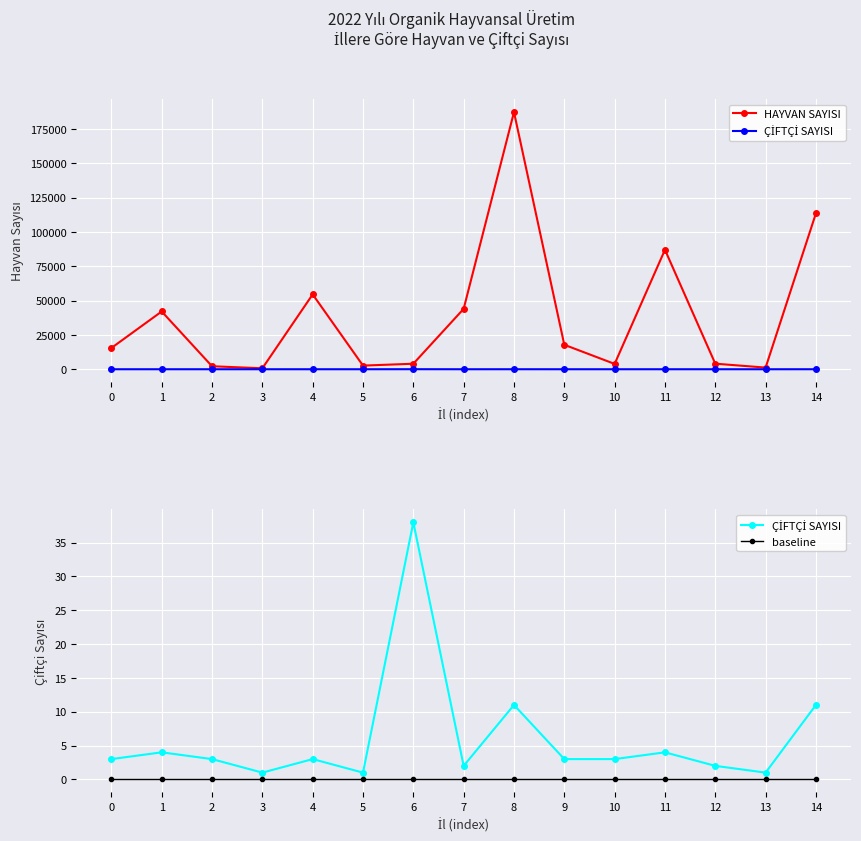

Which series has the largest total across all categories?

HAYVAN SAYISI